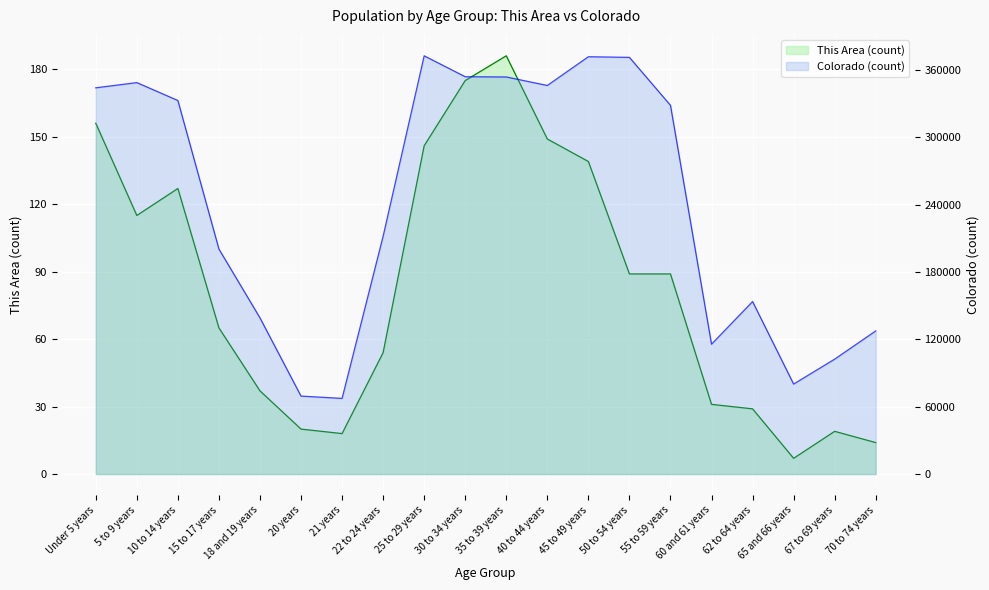

True or false: Colorado has a value of 200392 at 15 to 17 years.

True